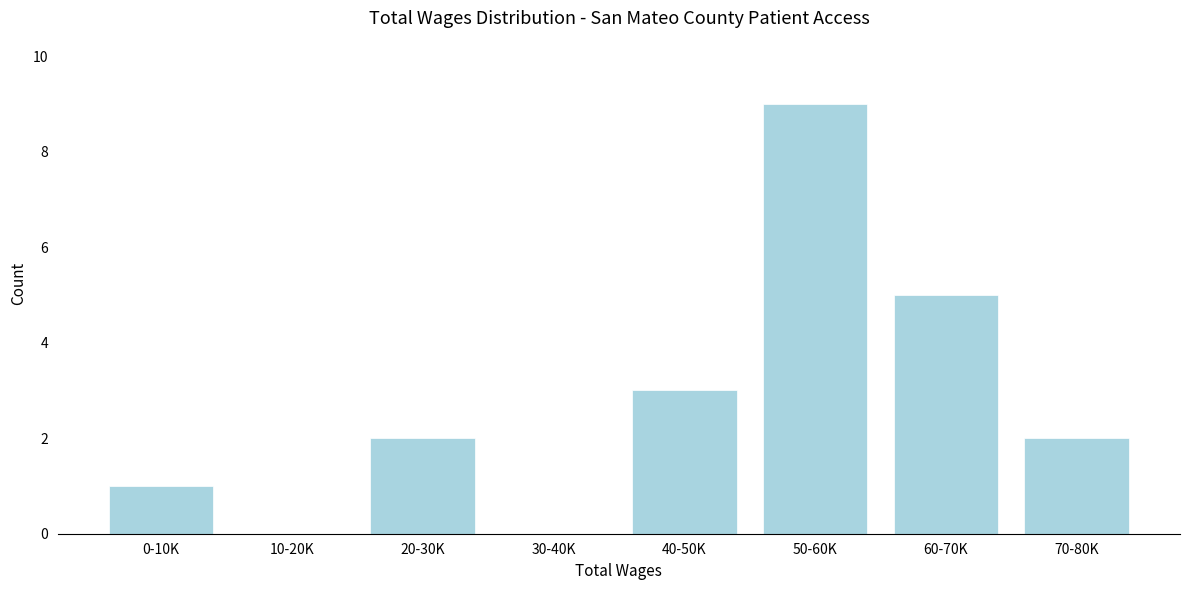

Reading left to right, extract all data points from this chart.

0-10K=1	10-20K=0	20-30K=2	30-40K=0	40-50K=3	50-60K=9	60-70K=5	70-80K=2